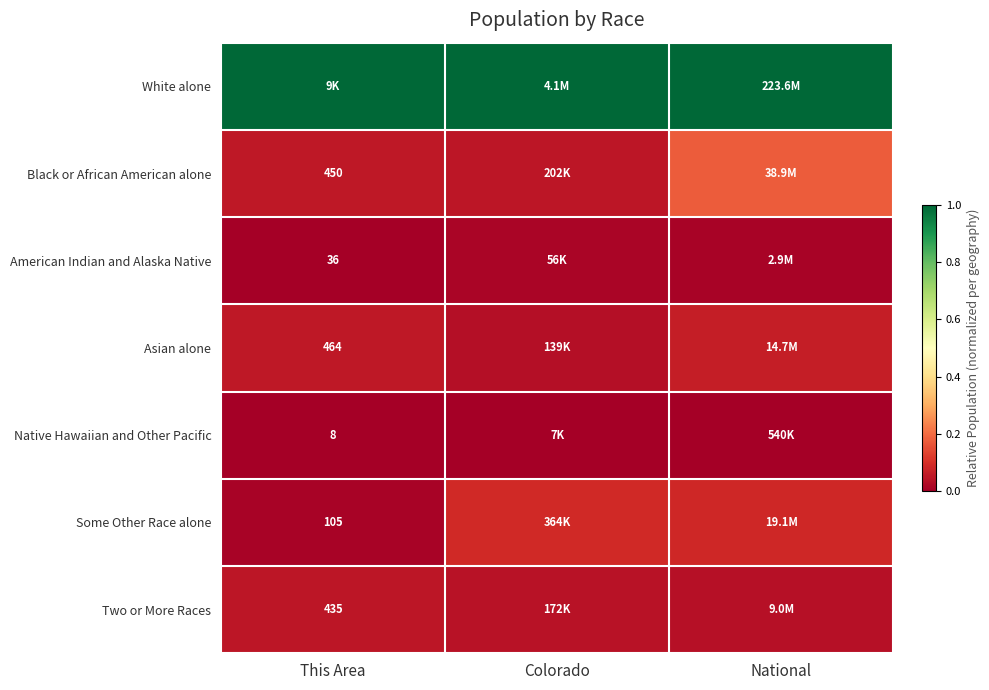

How many categories are shown in the chart?

3